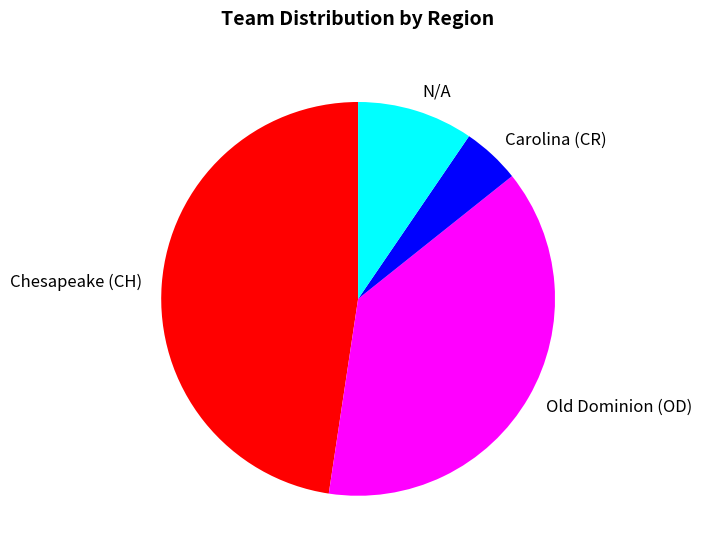

Combined, do Chesapeake (CH) and Carolina (CR) account for over 50%?

Yes